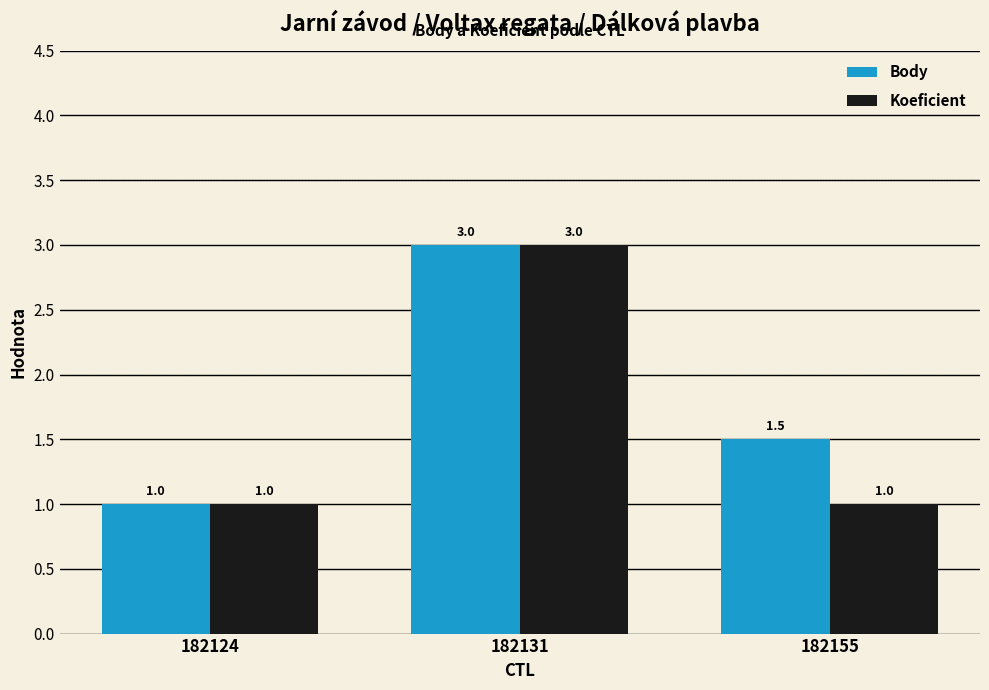

What is the spread (max minus min) of values at 182155?

0.5